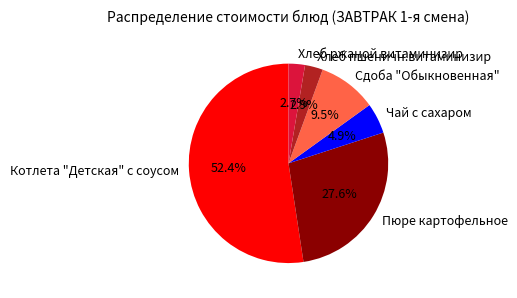

Combined, what portion of the pie is Сдоба "Обыкновенная" and Пюре картофельное?

37.1%